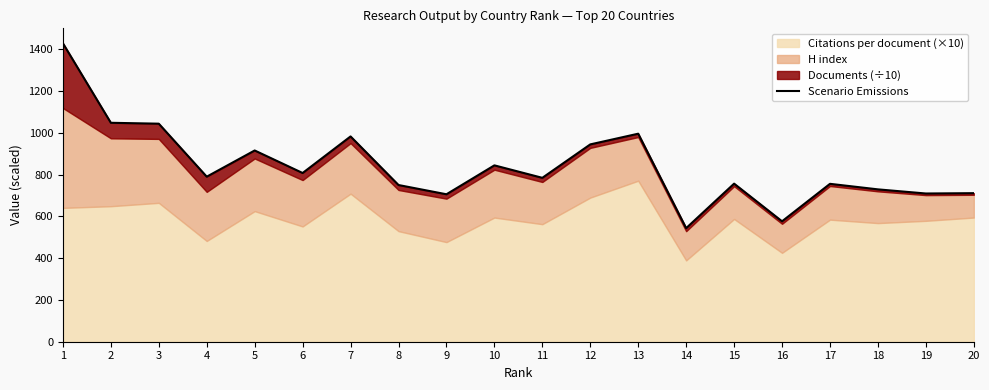

At which label does the data first exceed 789?

1